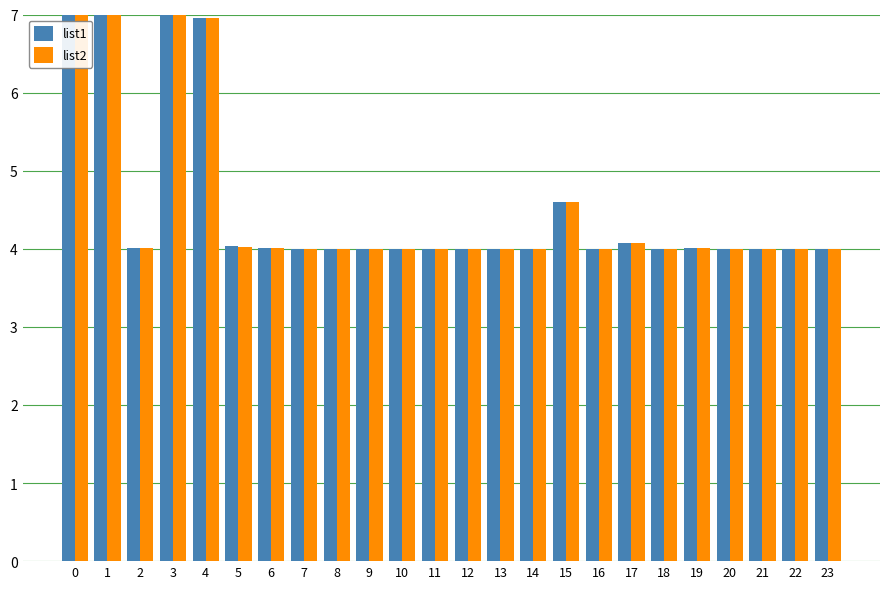

What is the difference between the maximum and minimum values in the list2 series?

3.0